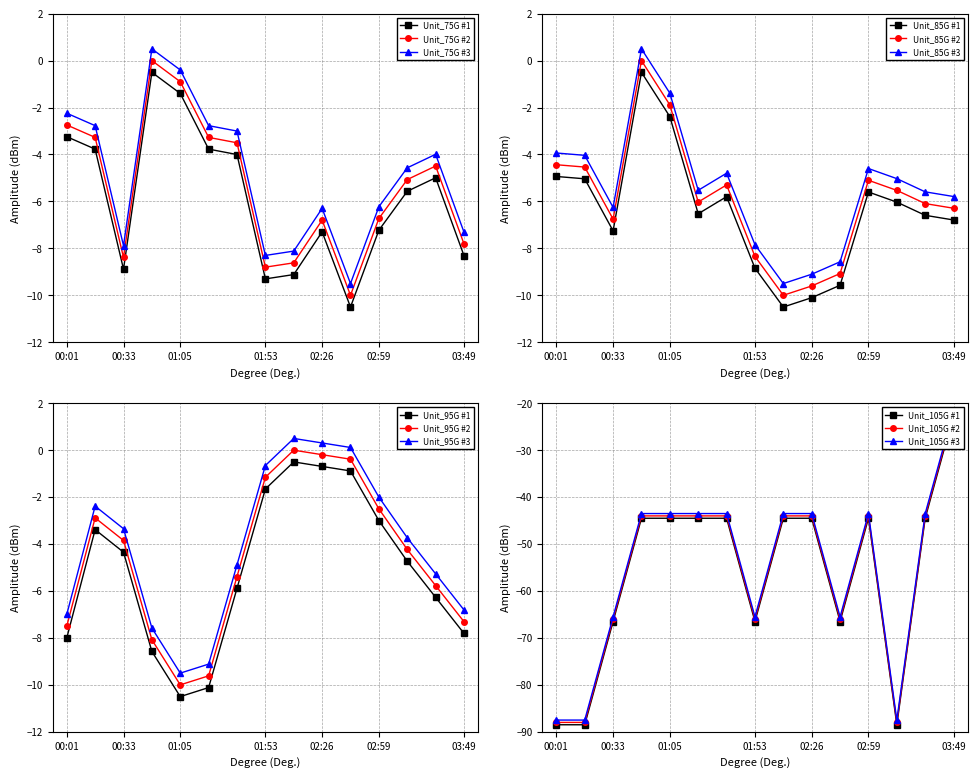

Where does the Signal series first go above -44?

03:49